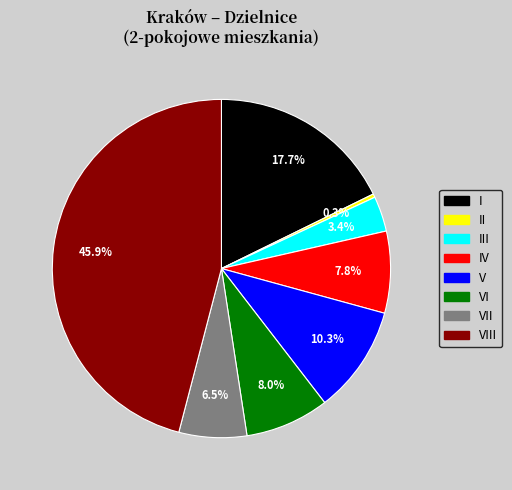

Is there any slice that represents more than half of the pie?

No